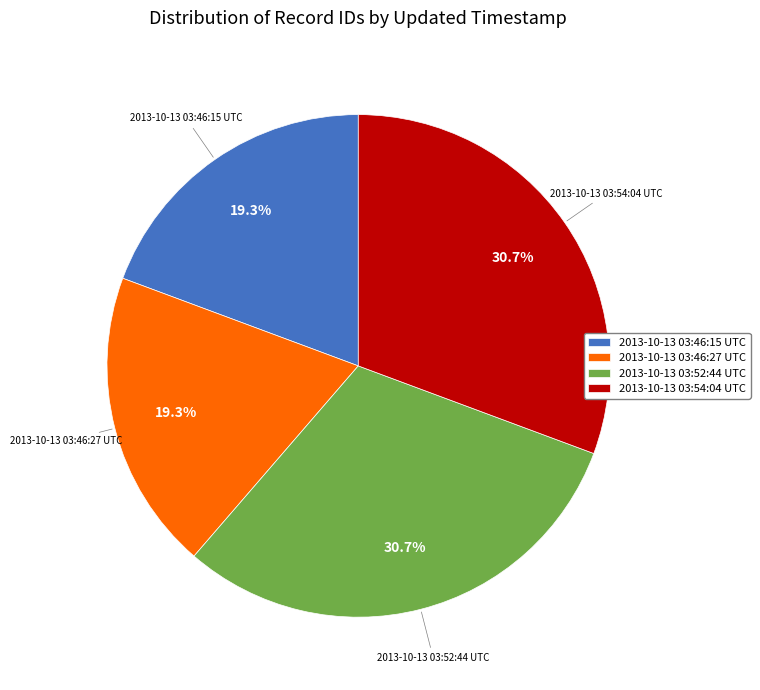

To the nearest percent, what is the difference between the largest and smallest slice percentages?

11%